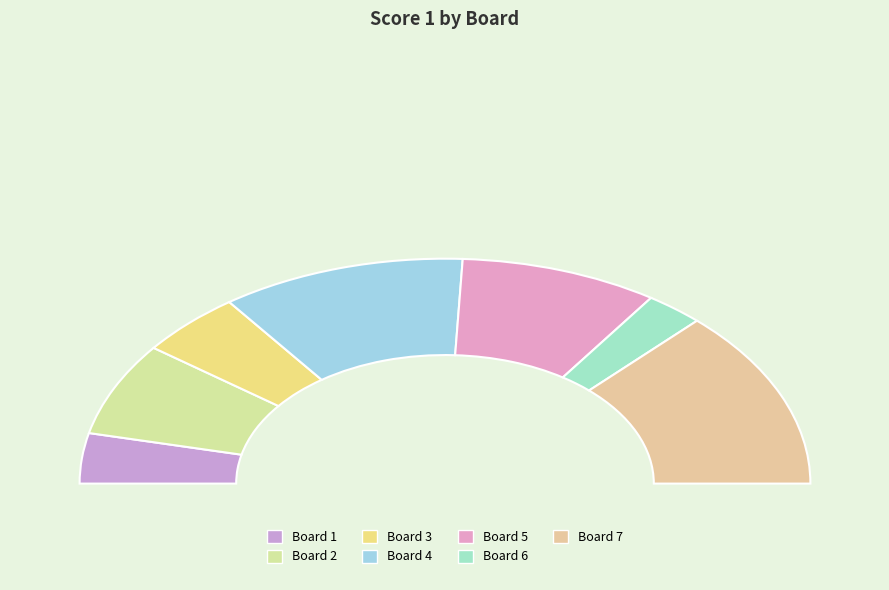

Which category has the smallest portion of the pie?

Board 6